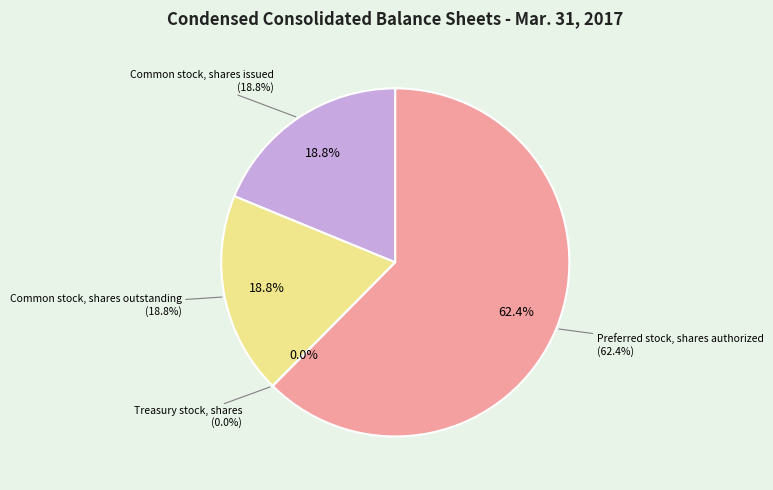

Which slice is the smallest?

Treasury stock, shares